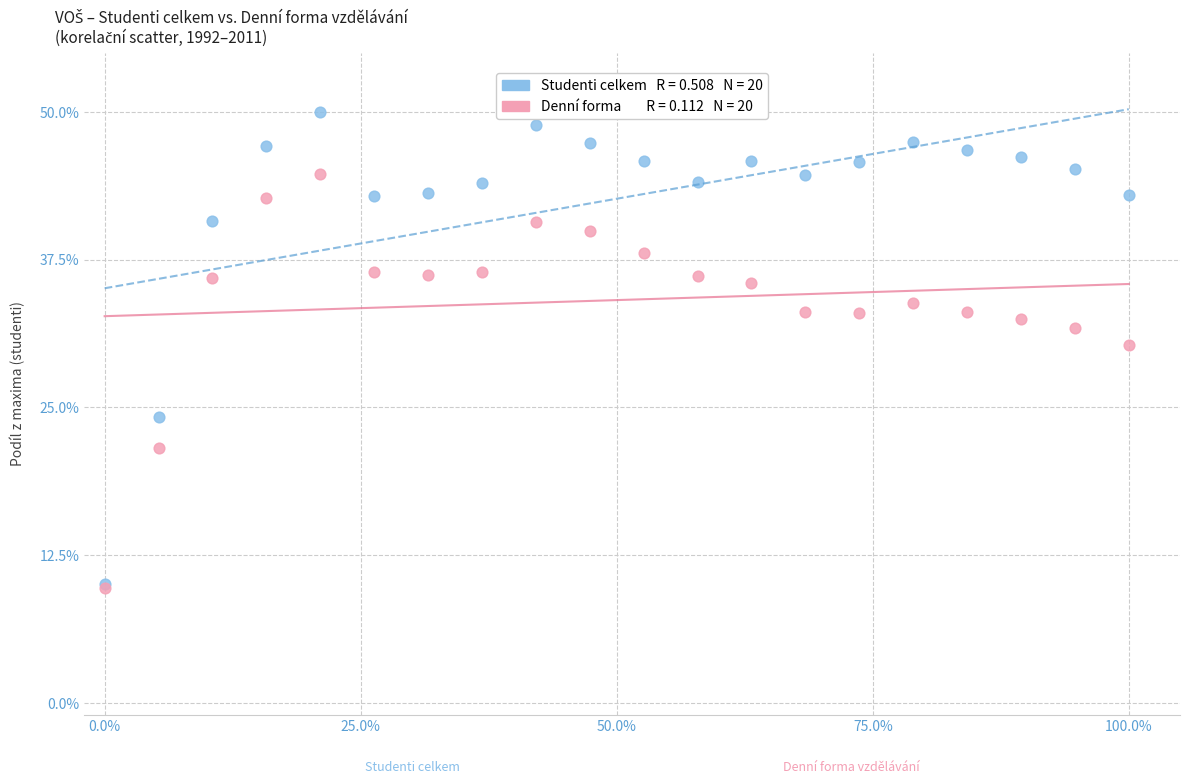

Across all series, what Y value is closest to 29?

30.3